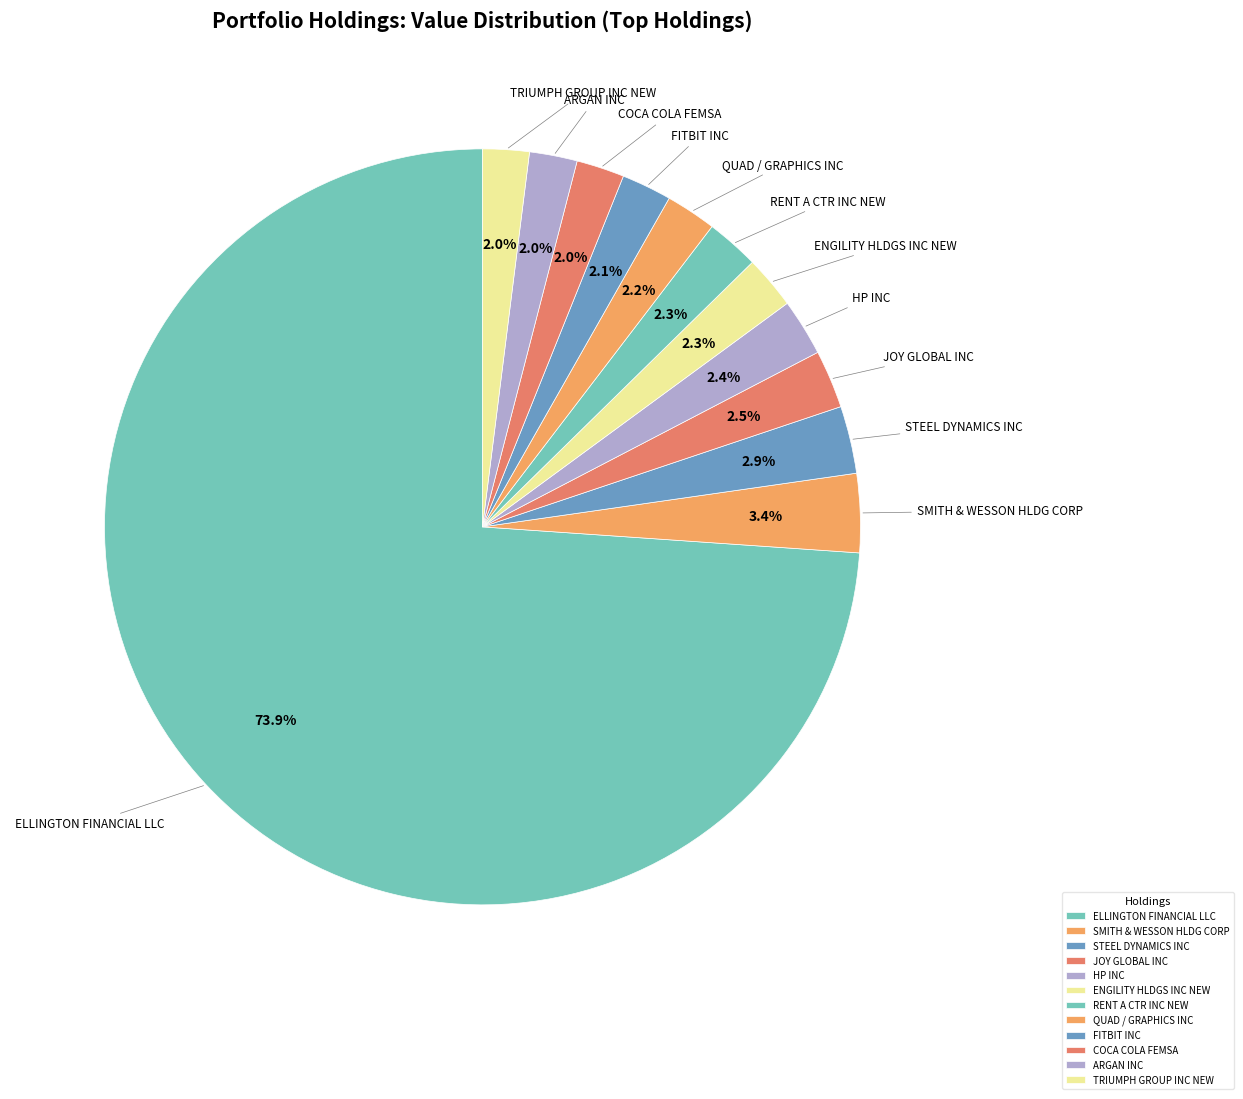

What percentage is the FITBIT INC slice, to the nearest percent?

2%